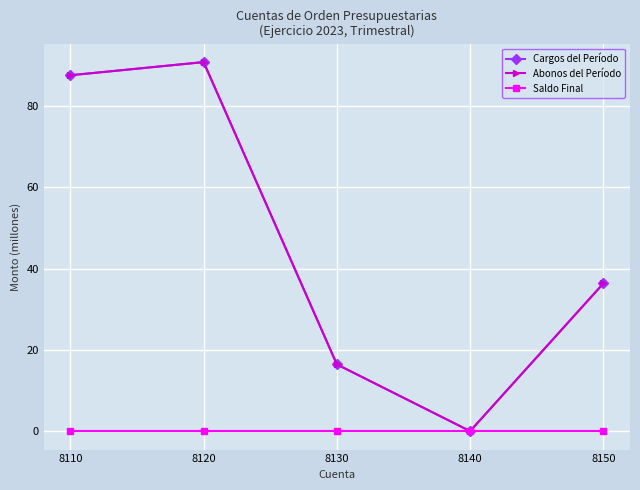

Is this an area chart (filled region under the line)?

No